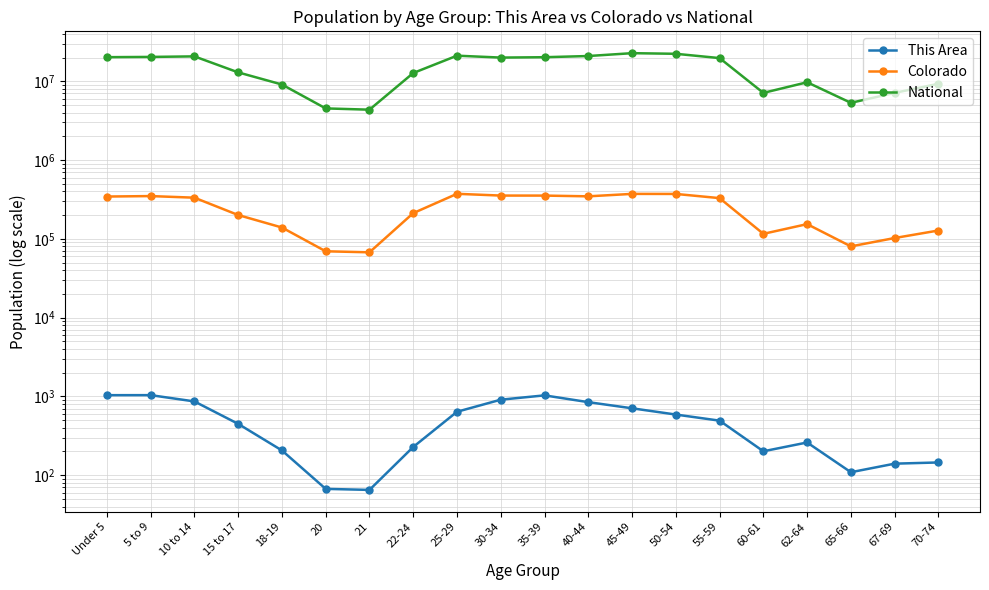

What is the maximum value for National?

22708591